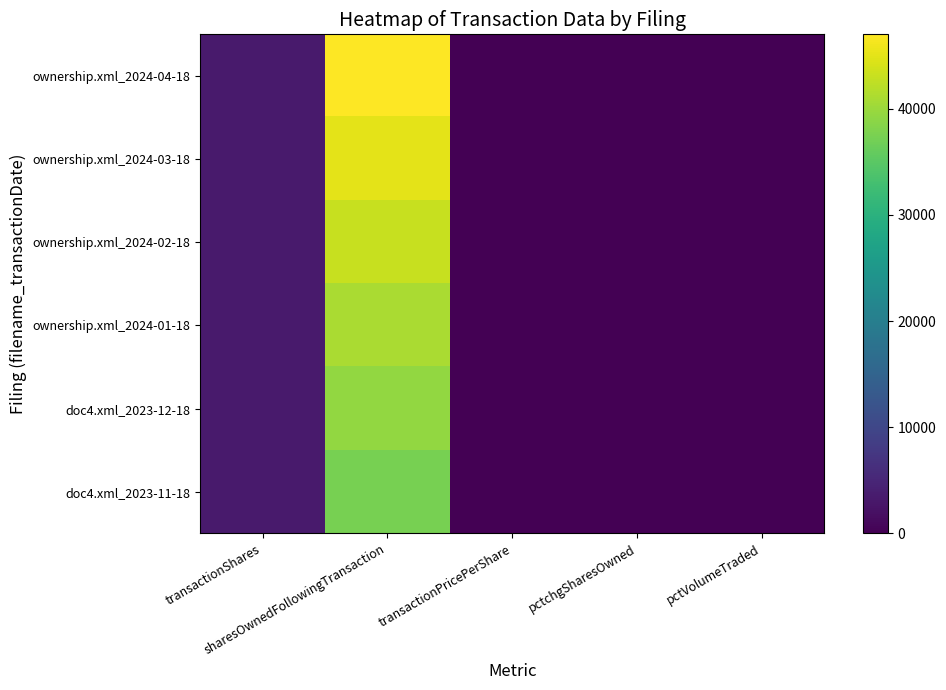

Reading right to left, what are all the values shown in this chart?

ownership.xml_2024-04-18: pctVolumeTraded=0	pctchgSharesOwned=8	transactionPricePerShare=0	sharesOwnedFollowingTransaction=47000	transactionShares=3378
ownership.xml_2024-03-18: pctVolumeTraded=0	pctchgSharesOwned=8	transactionPricePerShare=0	sharesOwnedFollowingTransaction=45037	transactionShares=3377
ownership.xml_2024-02-18: pctVolumeTraded=0	pctchgSharesOwned=9	transactionPricePerShare=0	sharesOwnedFollowingTransaction=43074	transactionShares=3377
ownership.xml_2024-01-18: pctVolumeTraded=0	pctchgSharesOwned=9	transactionPricePerShare=0	sharesOwnedFollowingTransaction=41111	transactionShares=3378
doc4.xml_2023-12-18: pctVolumeTraded=0	pctchgSharesOwned=9	transactionPricePerShare=0	sharesOwnedFollowingTransaction=39327	transactionShares=3377
doc4.xml_2023-11-18: pctVolumeTraded=0	pctchgSharesOwned=10	transactionPricePerShare=0	sharesOwnedFollowingTransaction=37364	transactionShares=3377